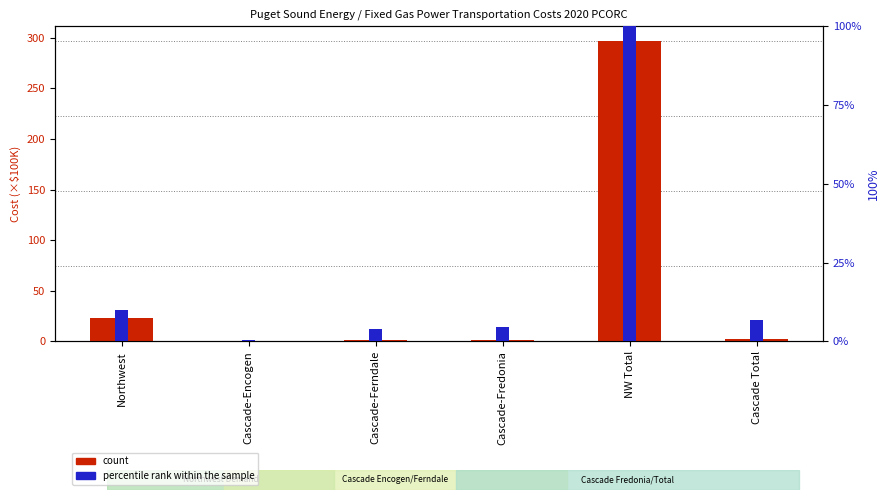

Which series has the largest total across all categories?

count